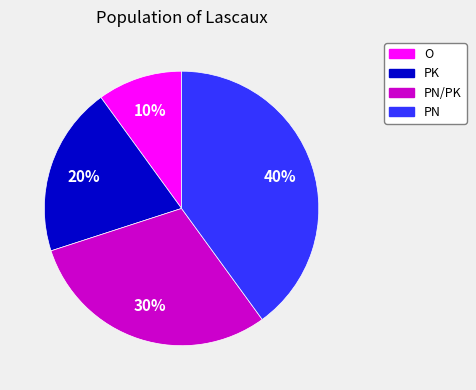

How many segments does this pie chart have?

4